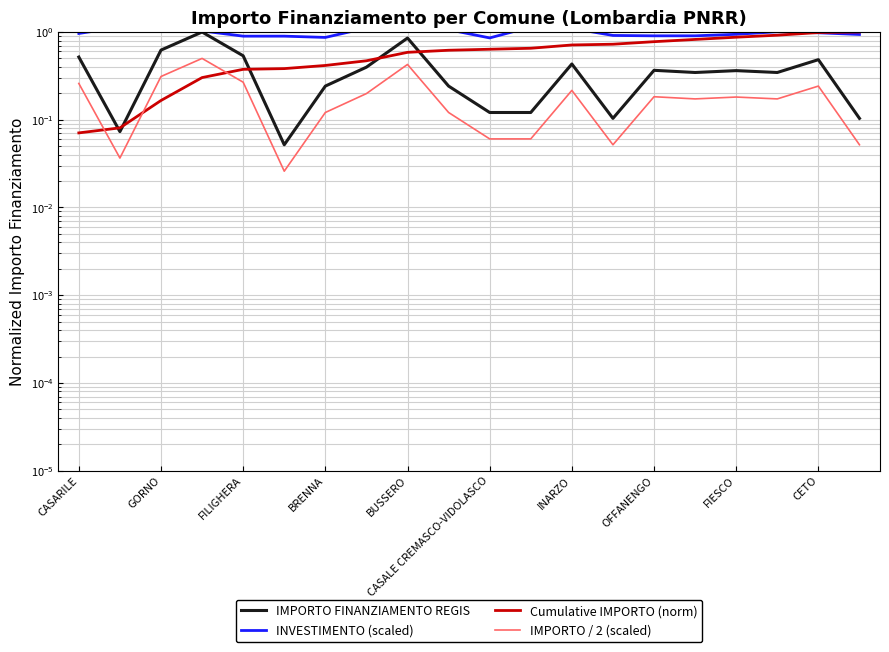

True or false: Cumulative IMPORTO (norm) has more than 0 points higher than both neighbors.

False